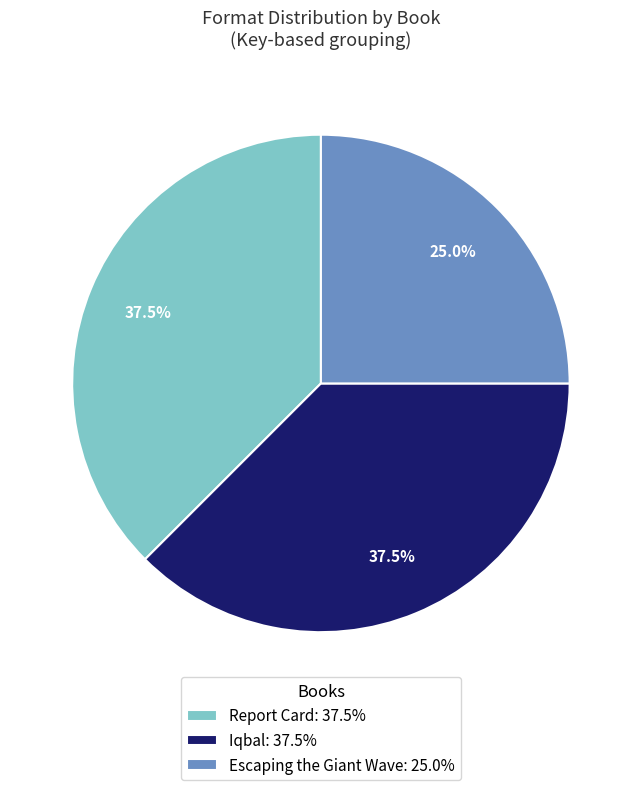

Is there any slice that represents more than half of the pie?

No